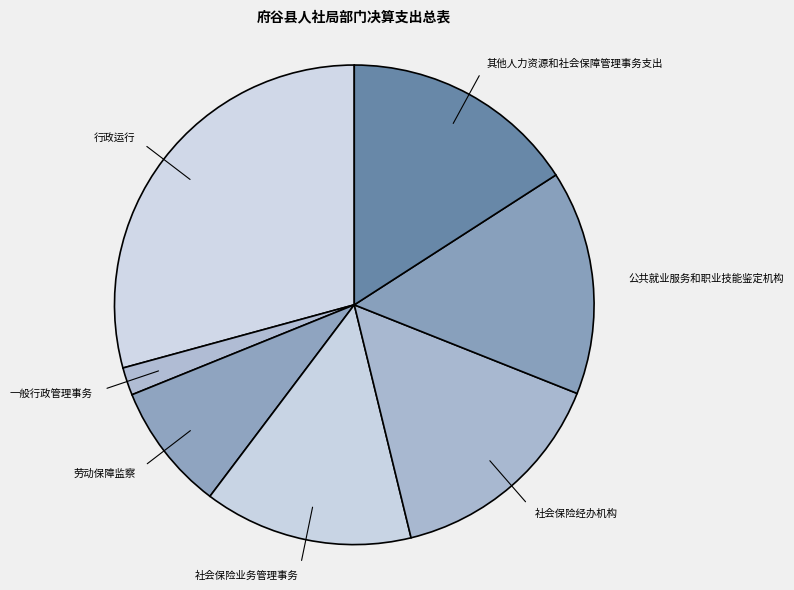

Count the number of slices in the pie.

7